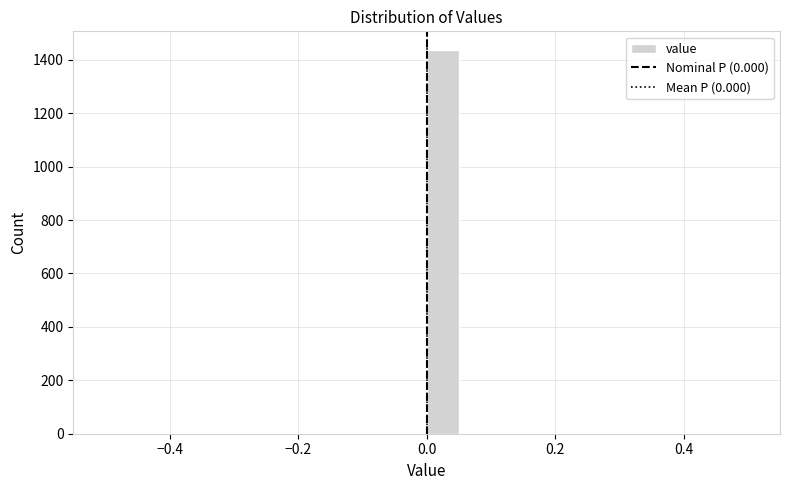

Around what value on the x-axis is the tallest bar? Give the approximate position of its centre, as read against the axis.

0.02